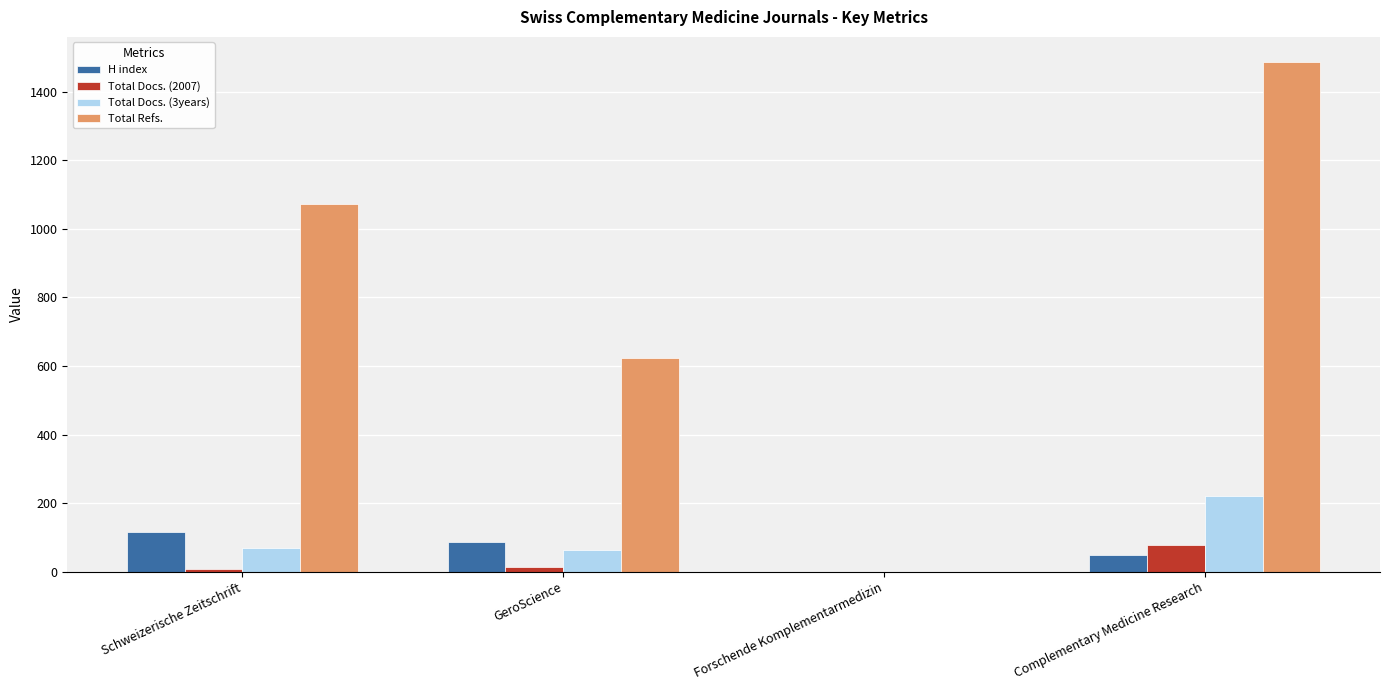

At which category does the chart reach its peak across all series?

Complementary Medicine Research